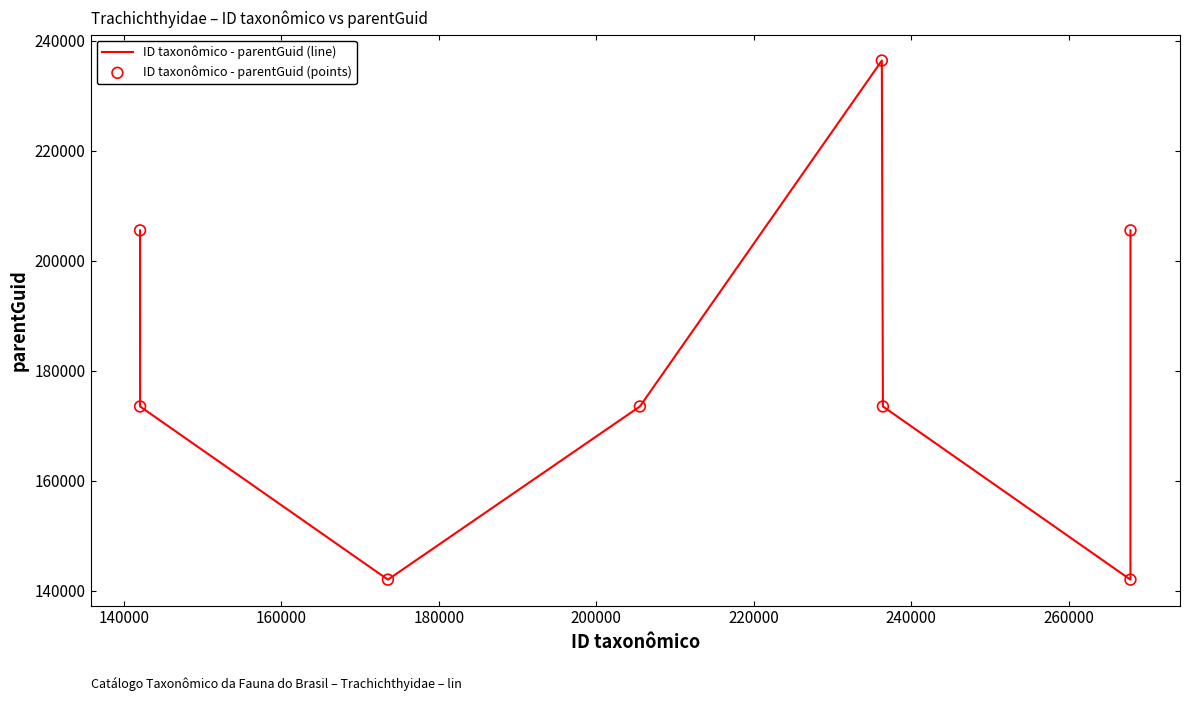

What is the difference between the maximum and minimum values?

94364